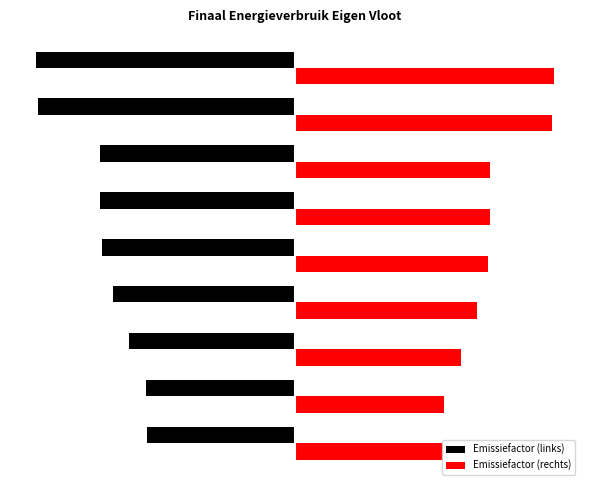

What are all the series names shown in the legend?

Emissiefactor (links), Emissiefactor (rechts)